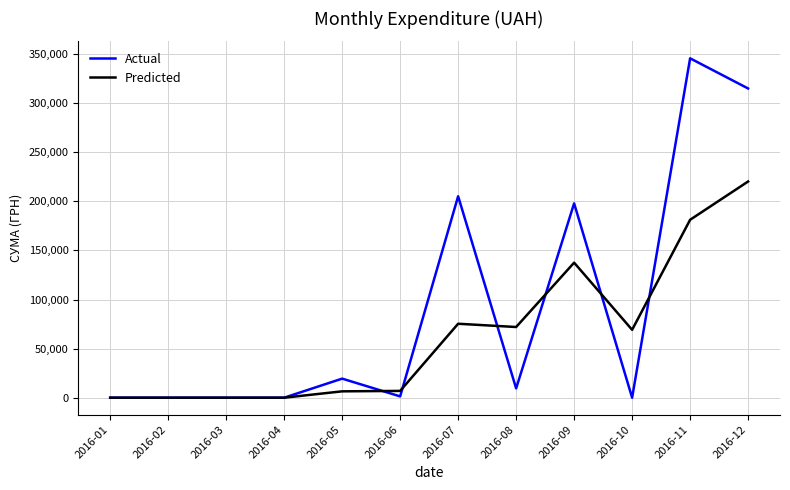

Which category has the highest value across all series?

2016-11